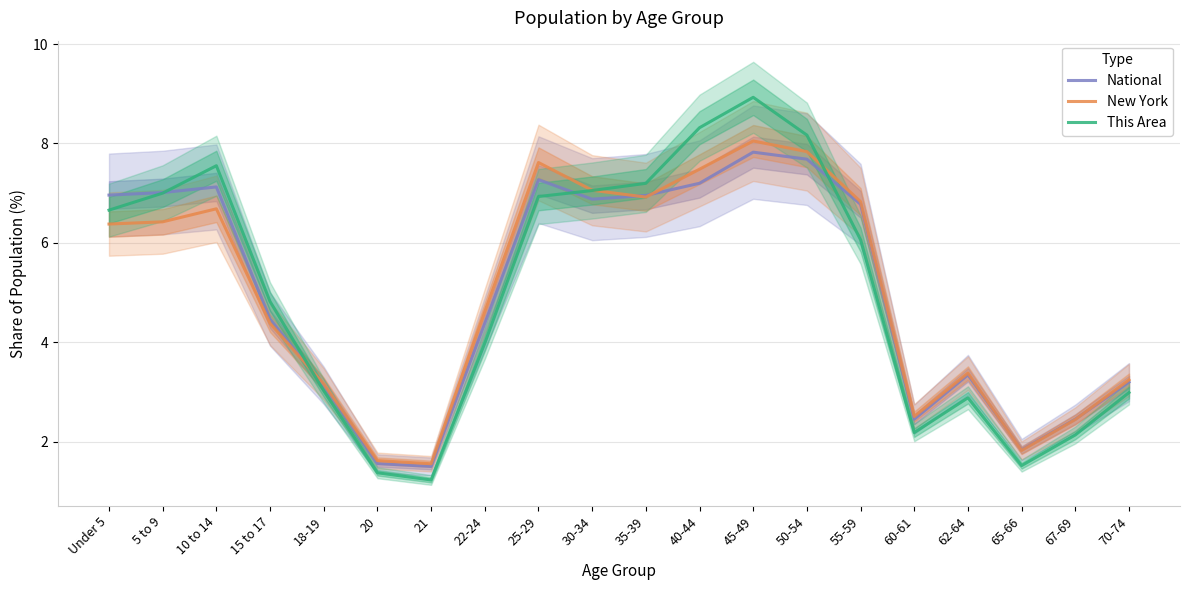

Does the chart have visible grid lines?

Yes